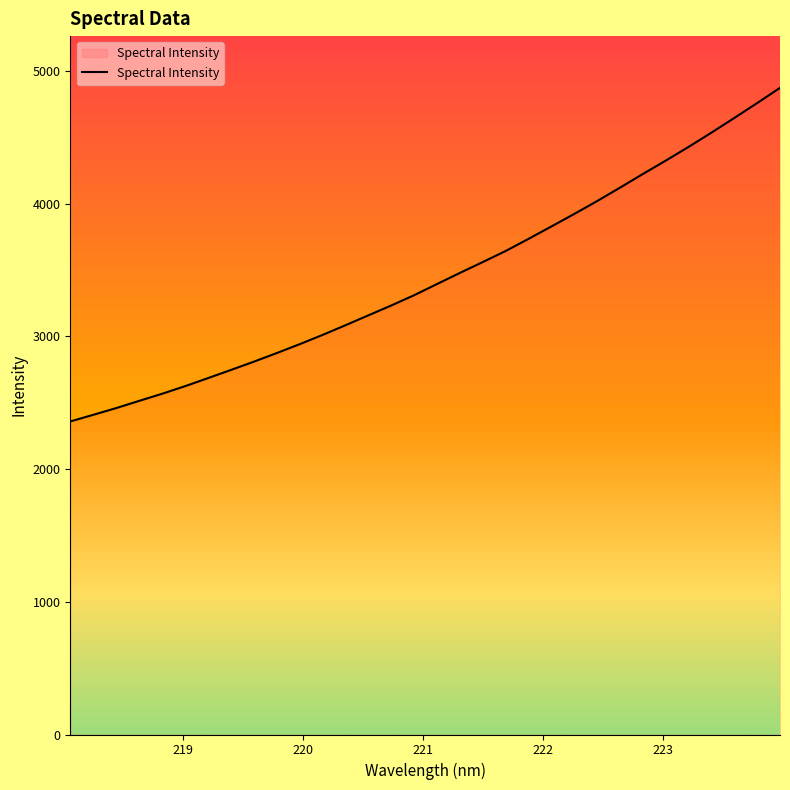

What is the maximum value shown in the chart?

4871.9